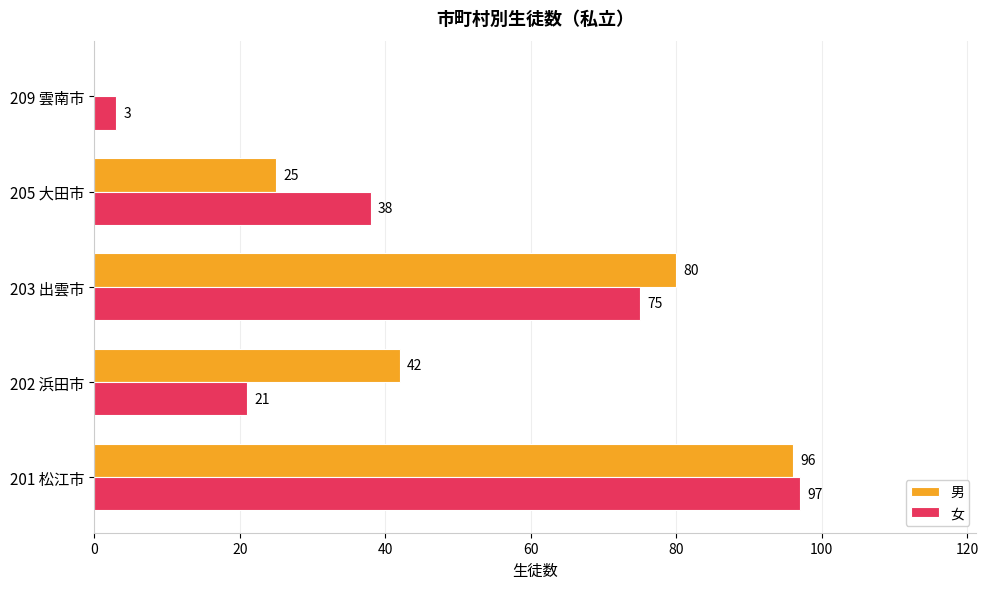

At which category is the sum across all series the highest?

201 松江市